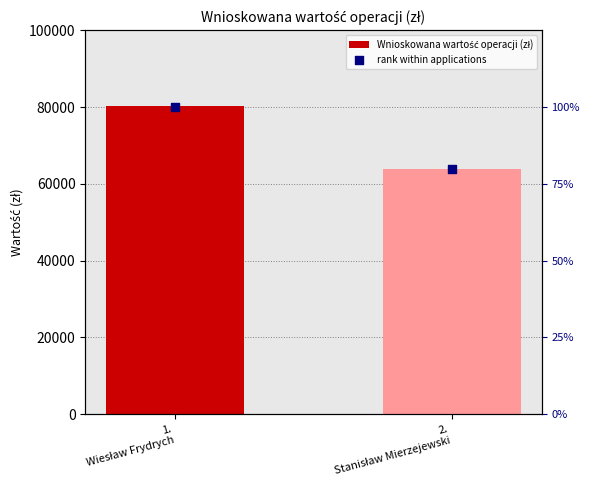

Which series contains the highest Y value?

Wnioskowana wartość operacji (zł)